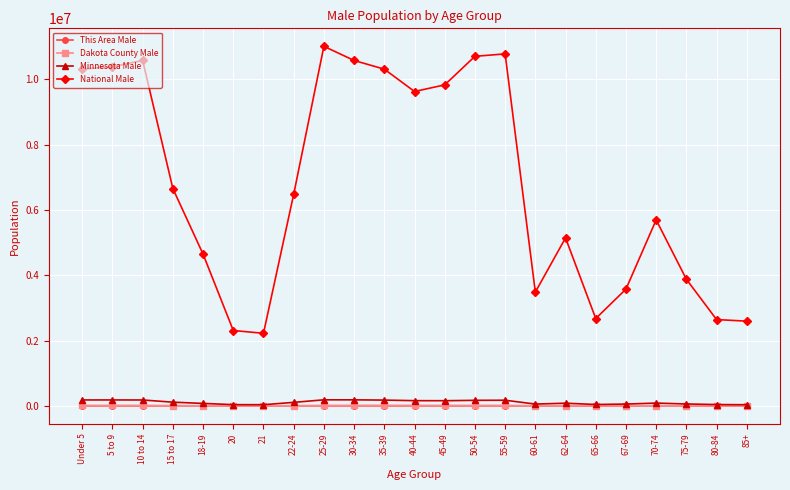

What is the sum of all Minnesota Male values?

2572594